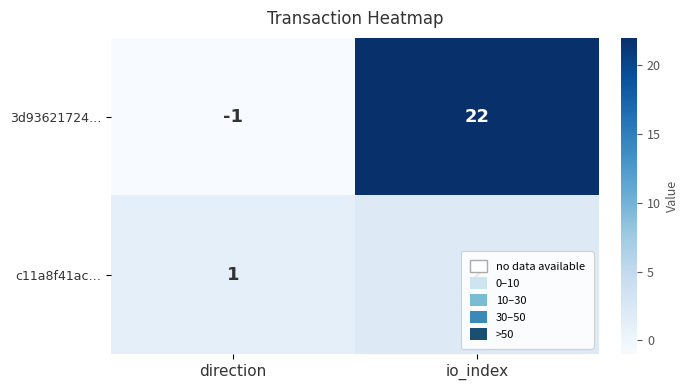

Rank the series at direction from lowest to highest value.

3d93621724…, c11a8f41ac…